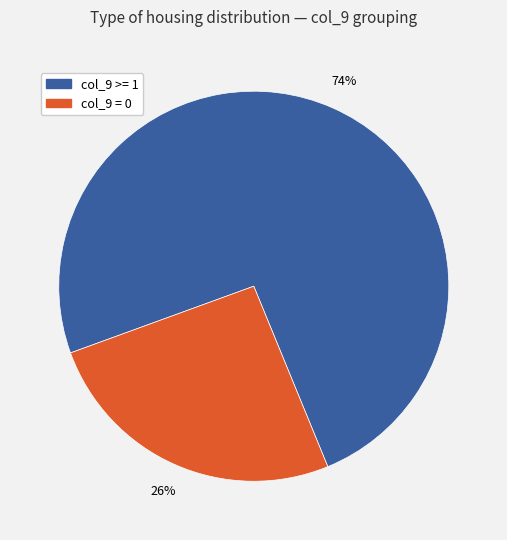

Is there any slice that represents more than half of the pie?

Yes